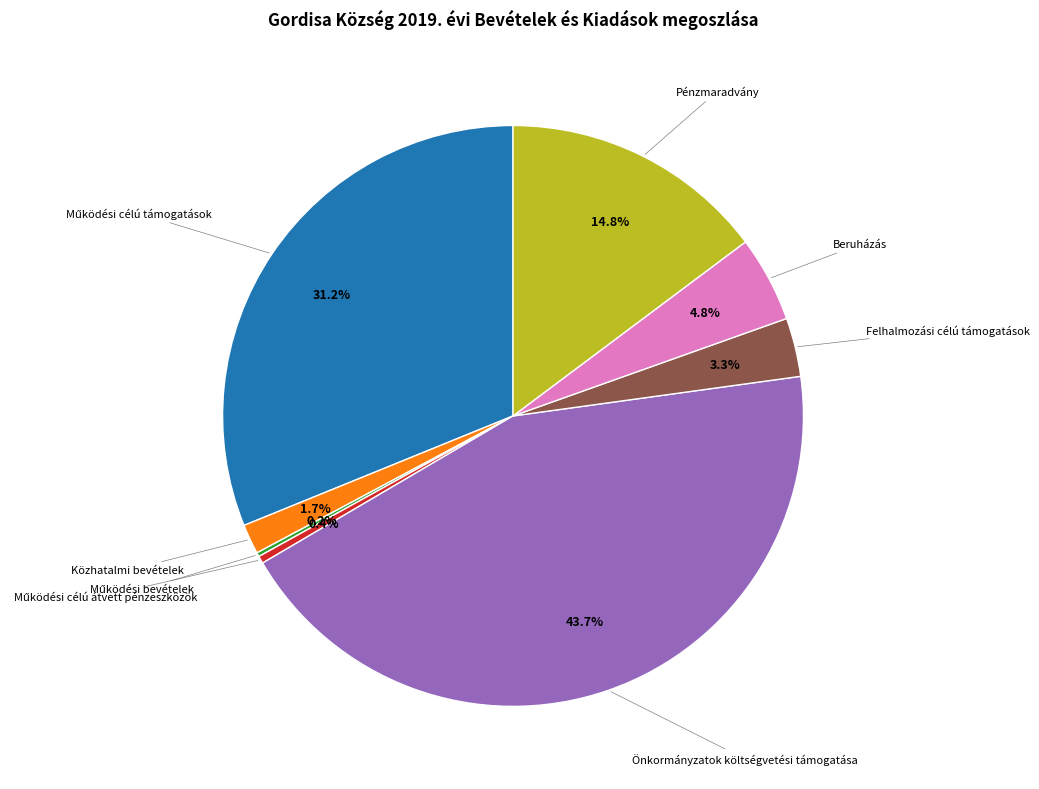

Is there a majority slice in this chart?

No